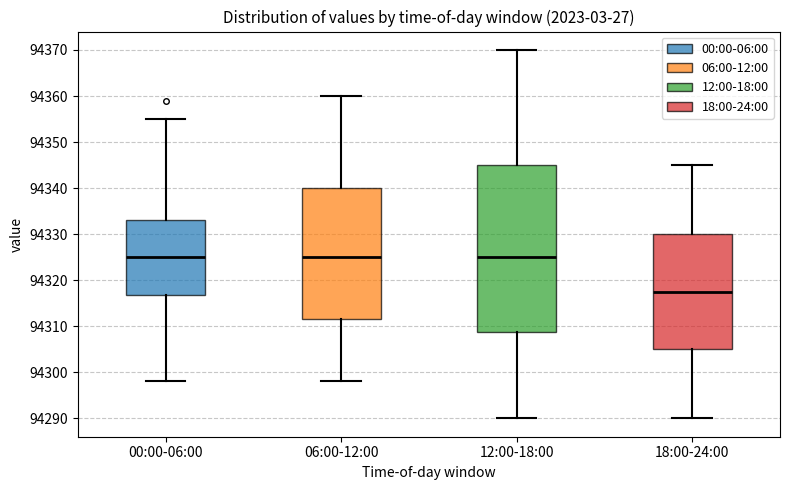

Which box is the tallest, from its lower edge to its upper edge?

12:00-18:00